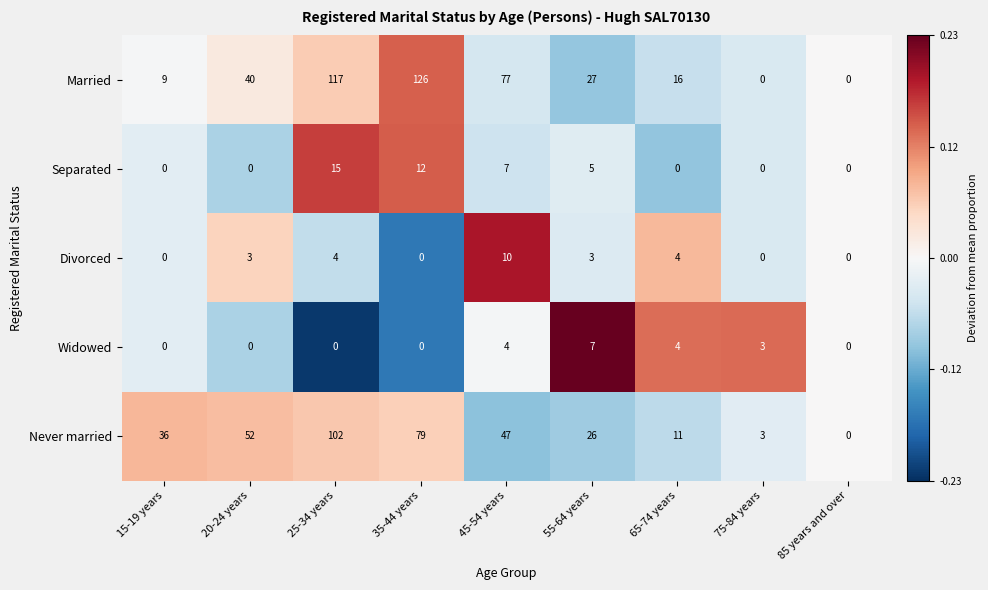

The value of Married at 85 years and over is 0. True or false?

True